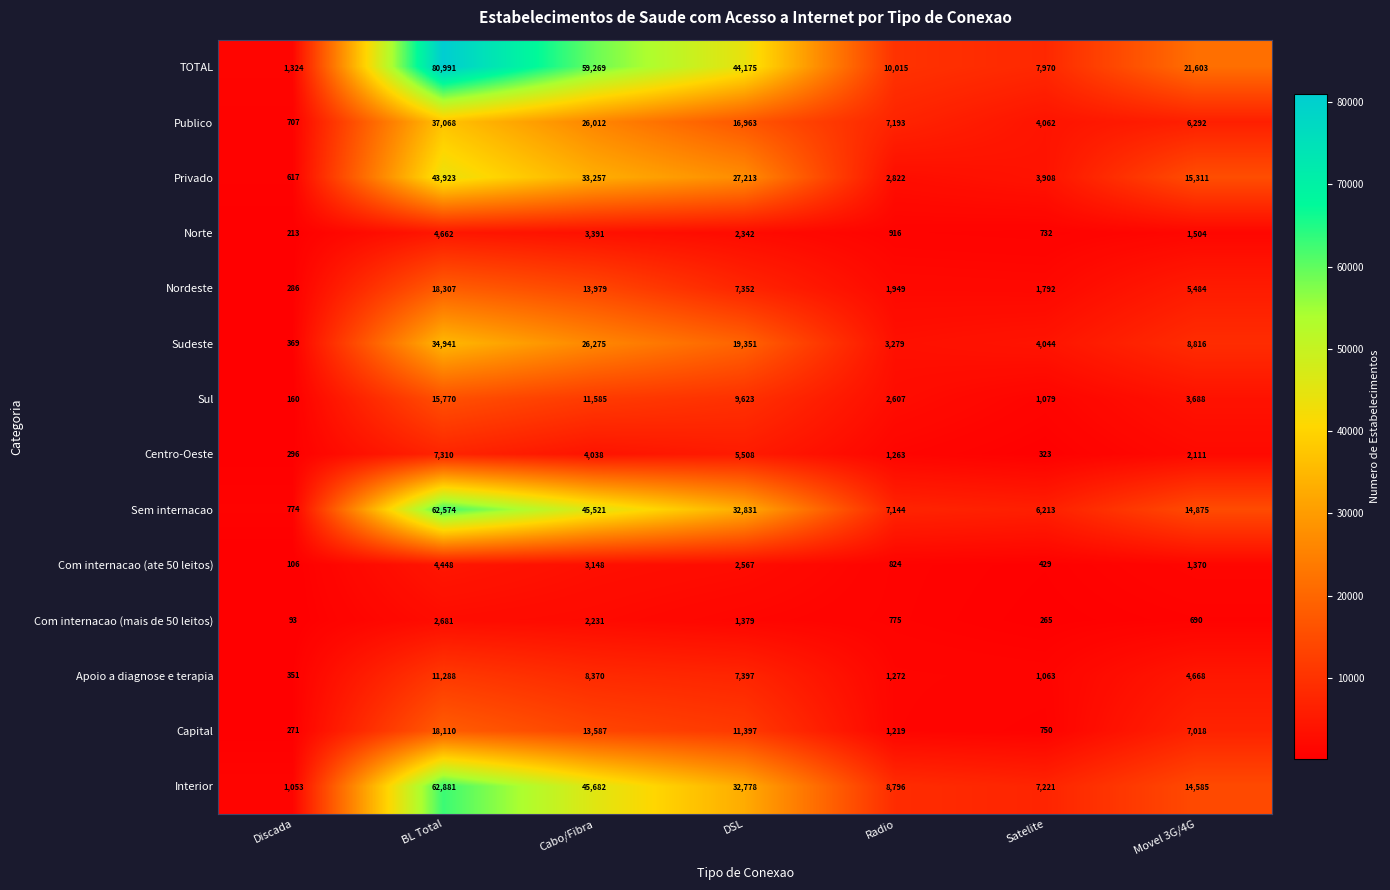

How many data points does each series have?

7